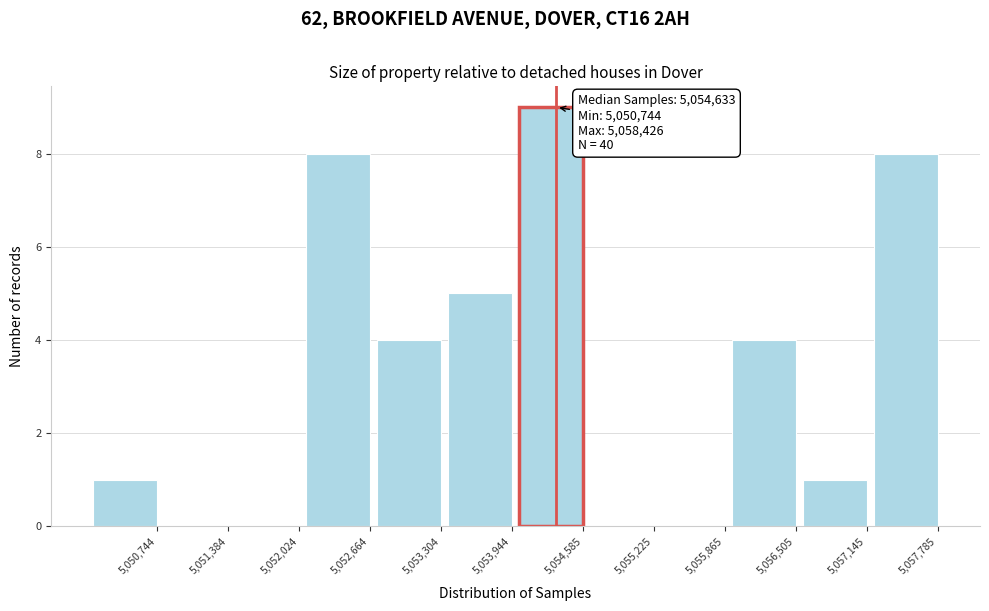

Reading right to left, extract all data points from this chart.

5,057,785=8	5,057,145=1	5,056,505=4	5,055,865=0	5,055,225=0	5,054,585=9	5,053,944=5	5,053,304=4	5,052,664=8	5,052,024=0	5,051,384=0	5,050,744=1